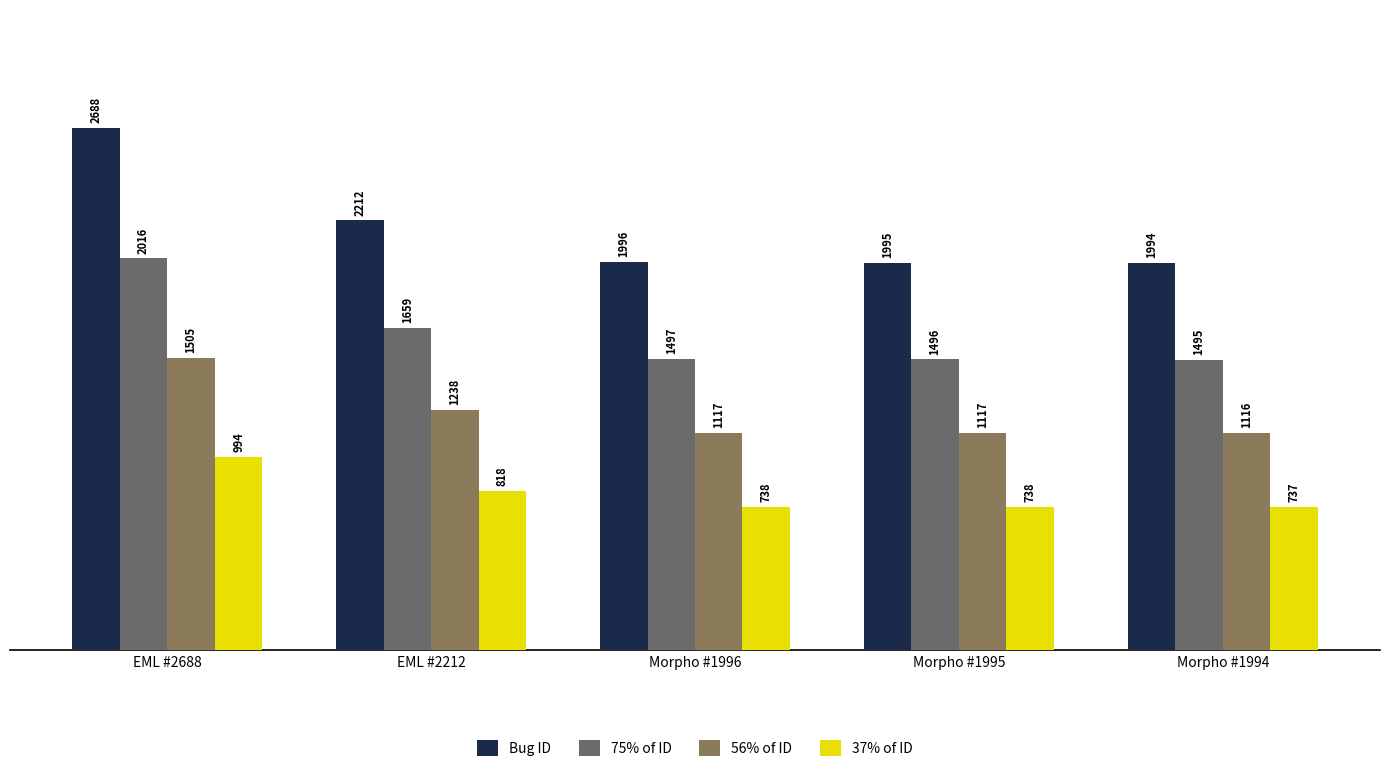

How many bars are there in total?

20